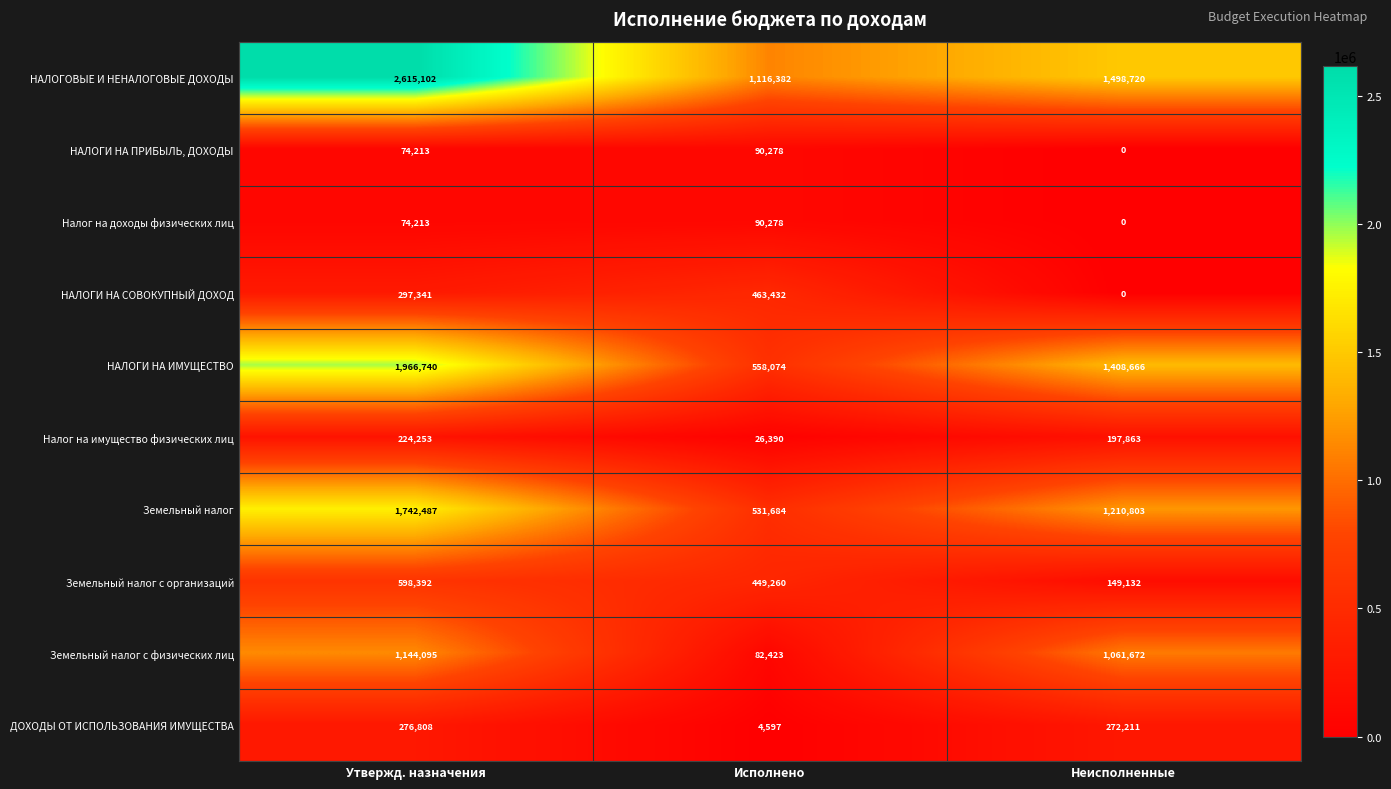

What is the difference between the maximum and second lowest values in the Налог на имущество физических лиц series?

26390